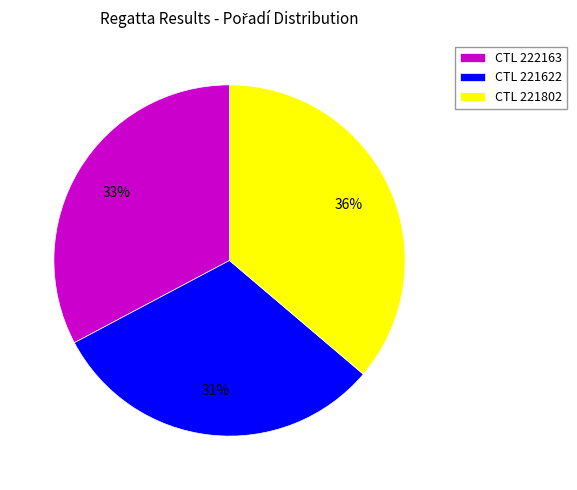

Count the number of slices in the pie.

3